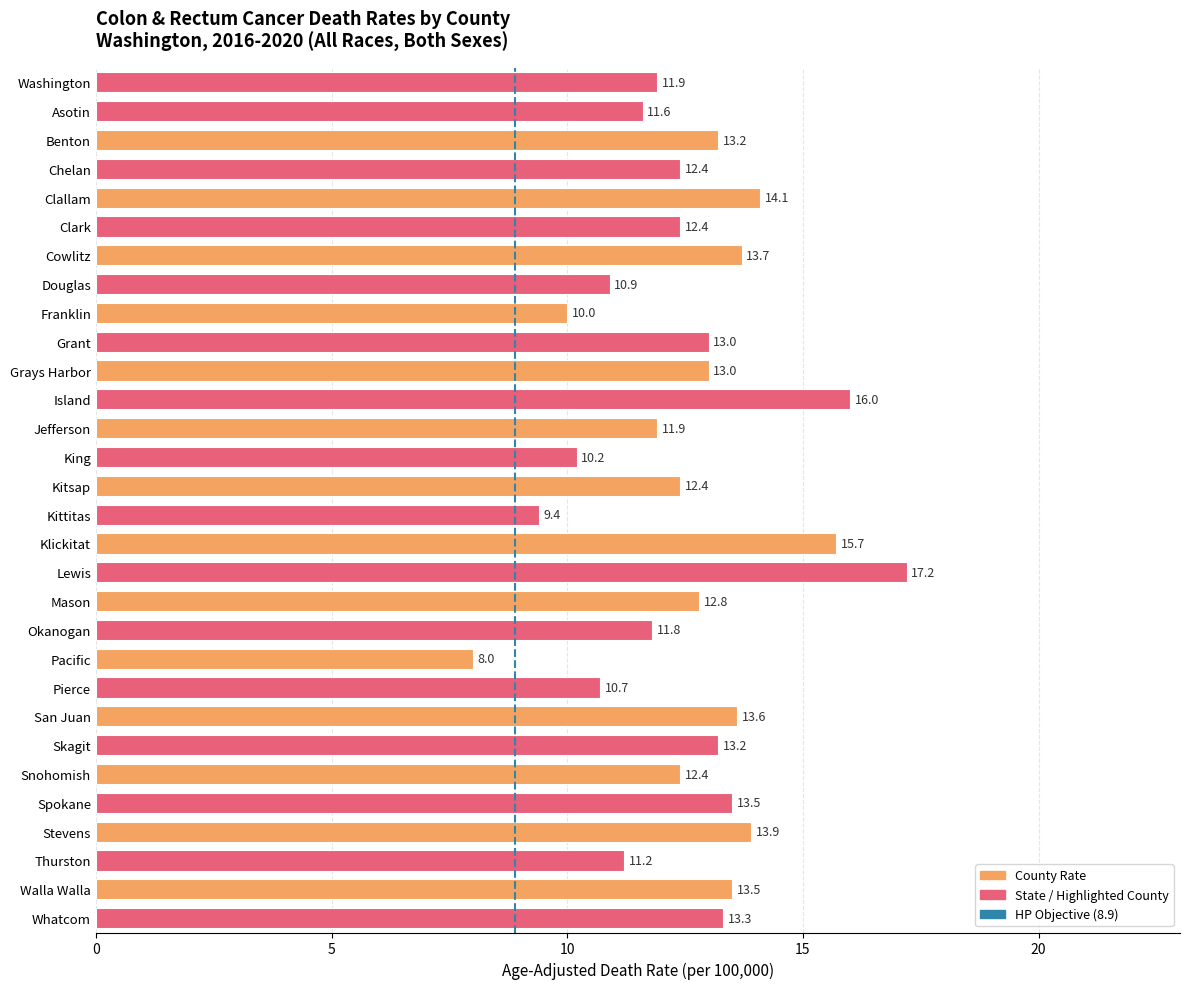

What is the value of the 23rd bar from the top?

13.6